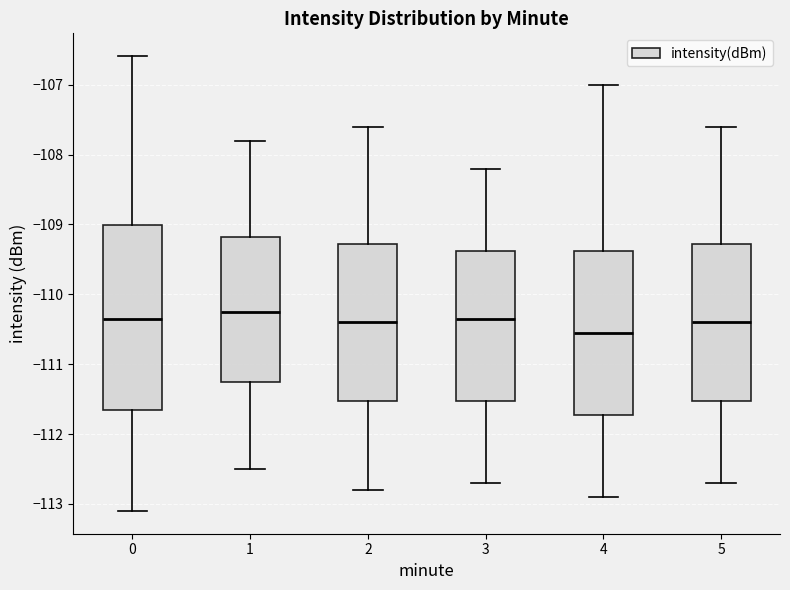

Reading left to right, read every box against the y-axis: the position of its median line, the range the box covers, and the ends of its whiskers. The values are not printed on the chart, so give them approximately, as read against the axis.

0: median -110.4, box -111.7 to -109.0, whiskers -113.1 to -106.6
1: median -110.2, box -111.2 to -109.2, whiskers -112.5 to -107.8
2: median -110.4, box -111.5 to -109.3, whiskers -112.8 to -107.6
3: median -110.3, box -111.5 to -109.4, whiskers -112.7 to -108.2
4: median -110.5, box -111.7 to -109.4, whiskers -112.9 to -107.0
5: median -110.4, box -111.5 to -109.3, whiskers -112.7 to -107.6